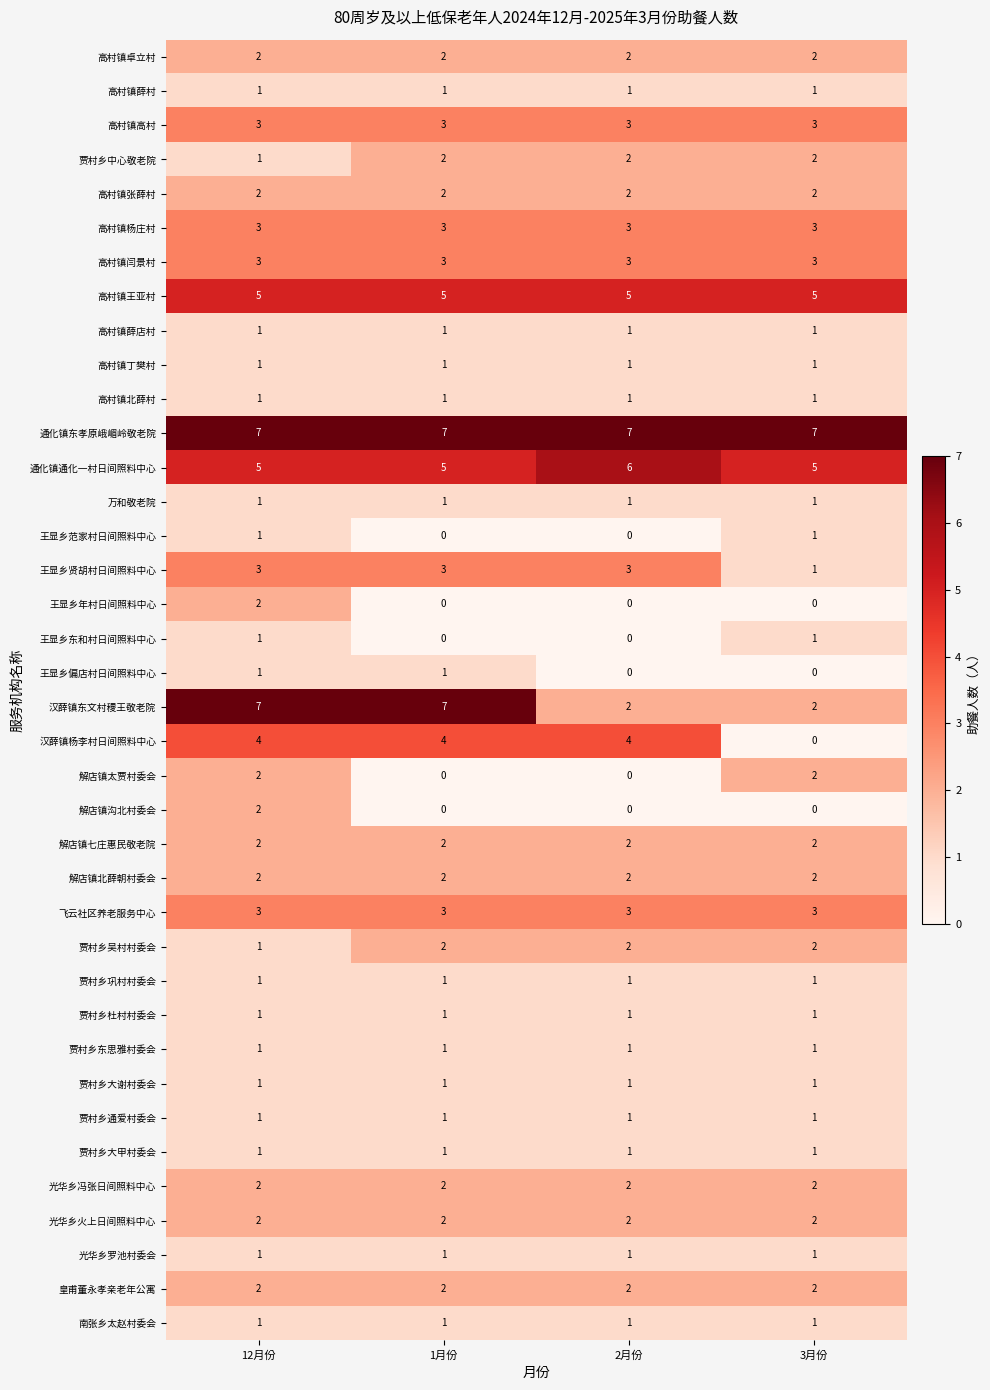

What is the total value across all series at 12月份?

81